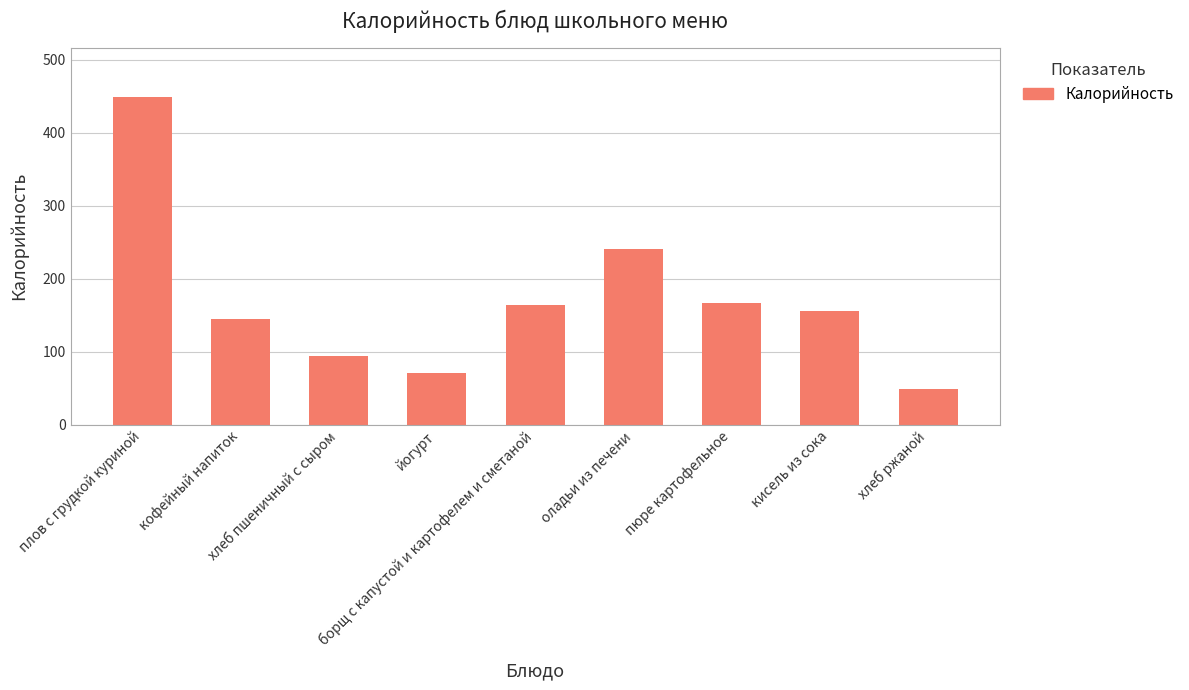

What is the difference between the maximum and minimum values?

400